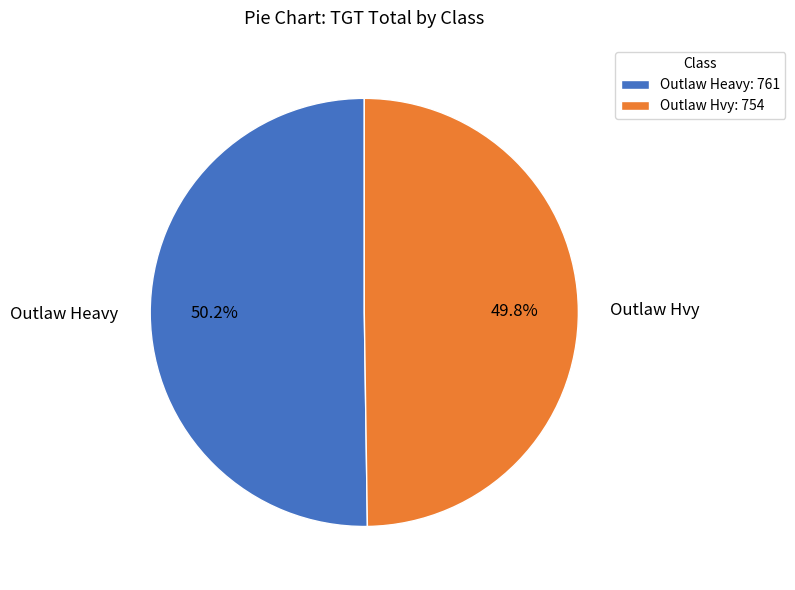

What percentage is the Outlaw Hvy slice, to the nearest percent?

50%